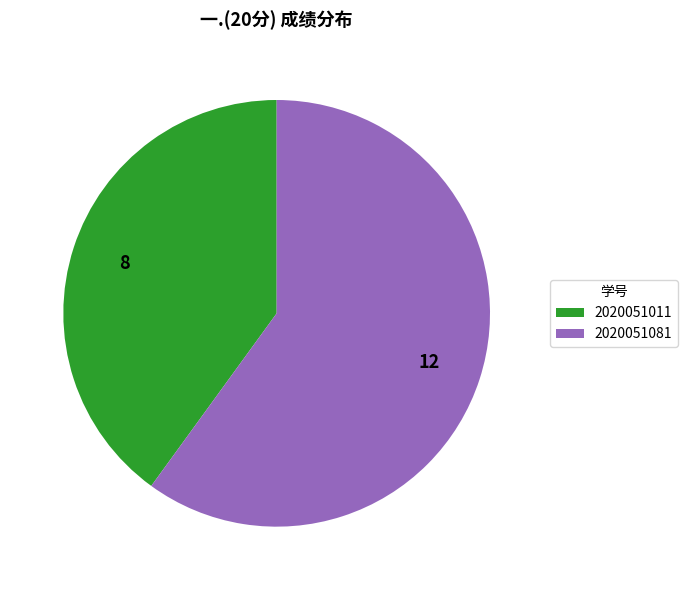

The 2020051081 slice represents 75% of the pie. True or false?

False